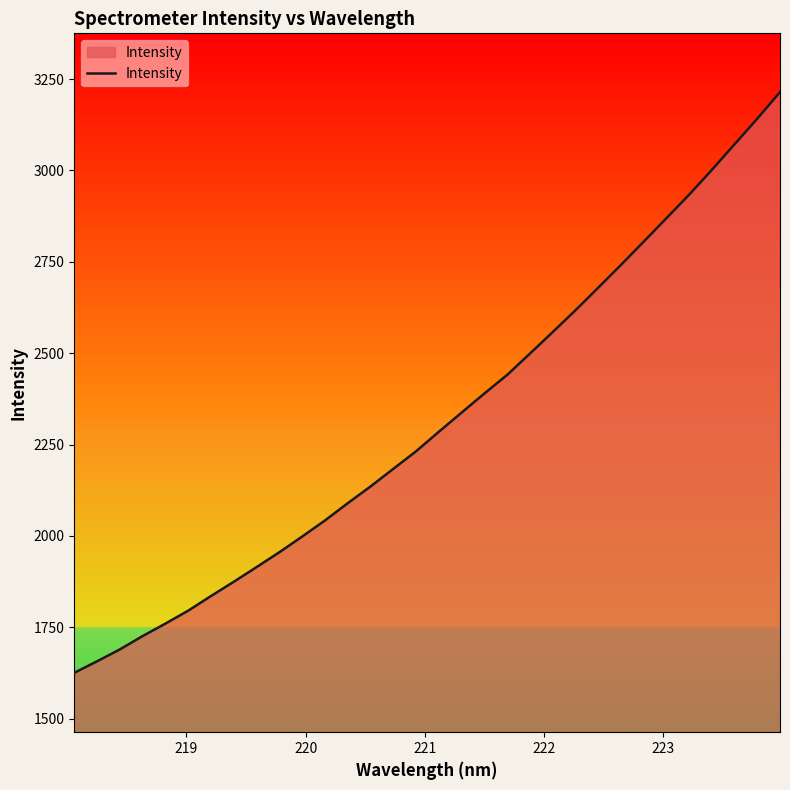

What is the smallest value displayed?

1625.4